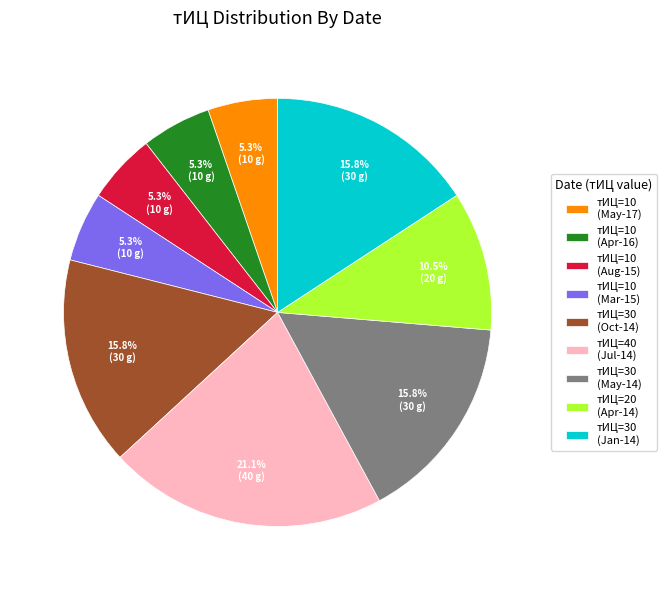

Is there a majority slice in this chart?

No